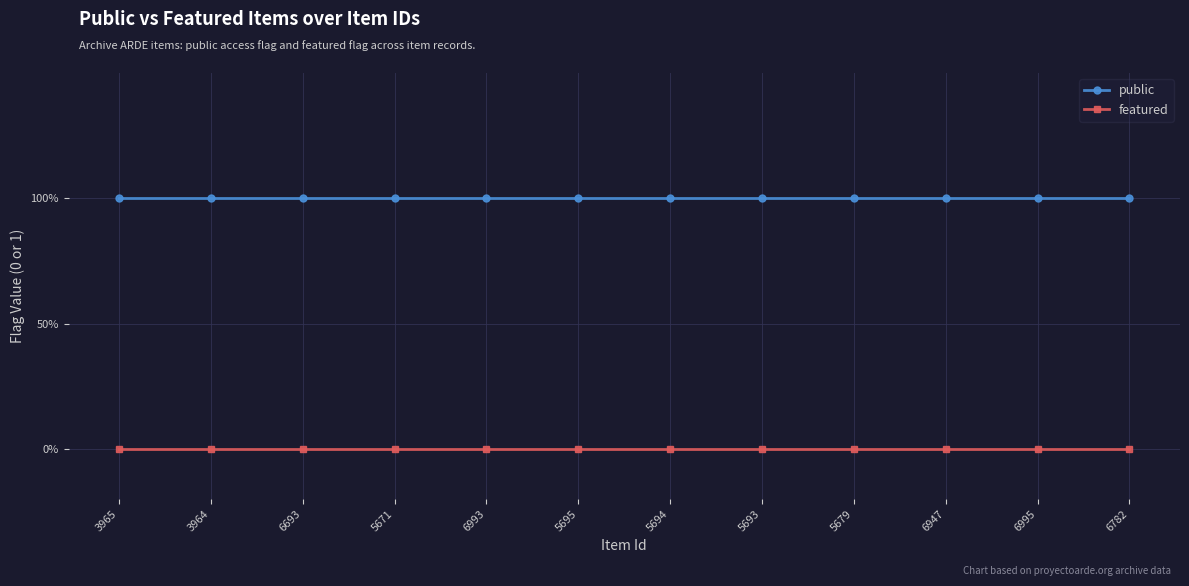

Does the chart have visible grid lines?

Yes